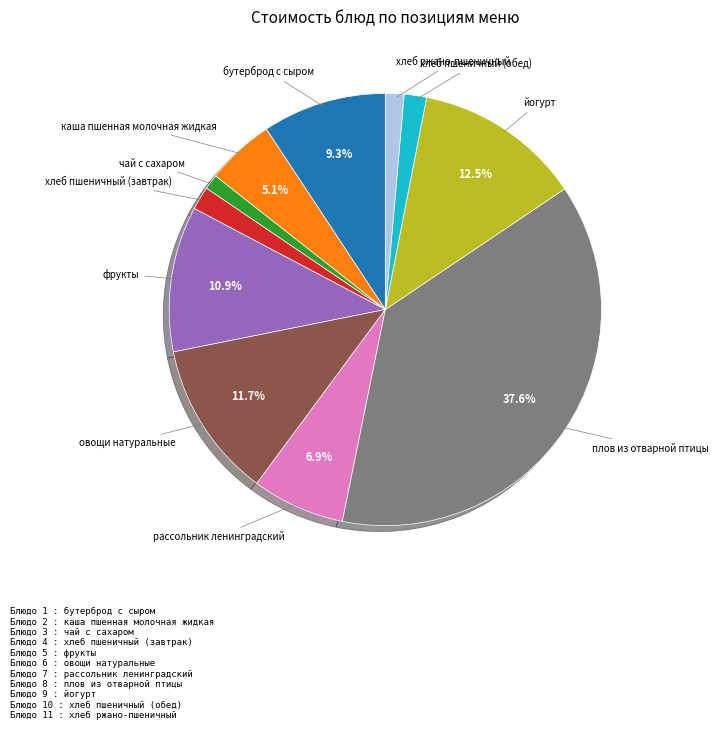

Does any single category account for the majority?

No